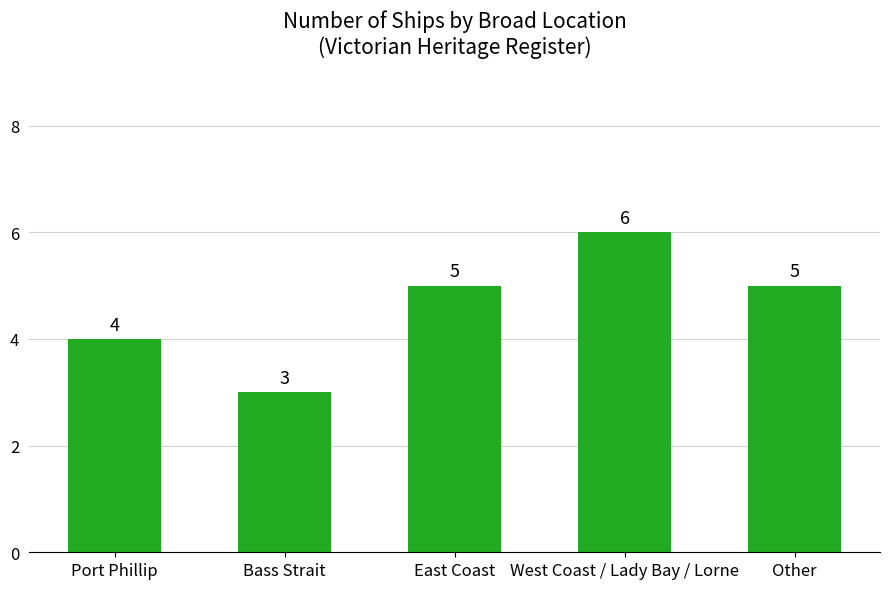

What is the sum of the values at Port Phillip and Bass Strait?

7